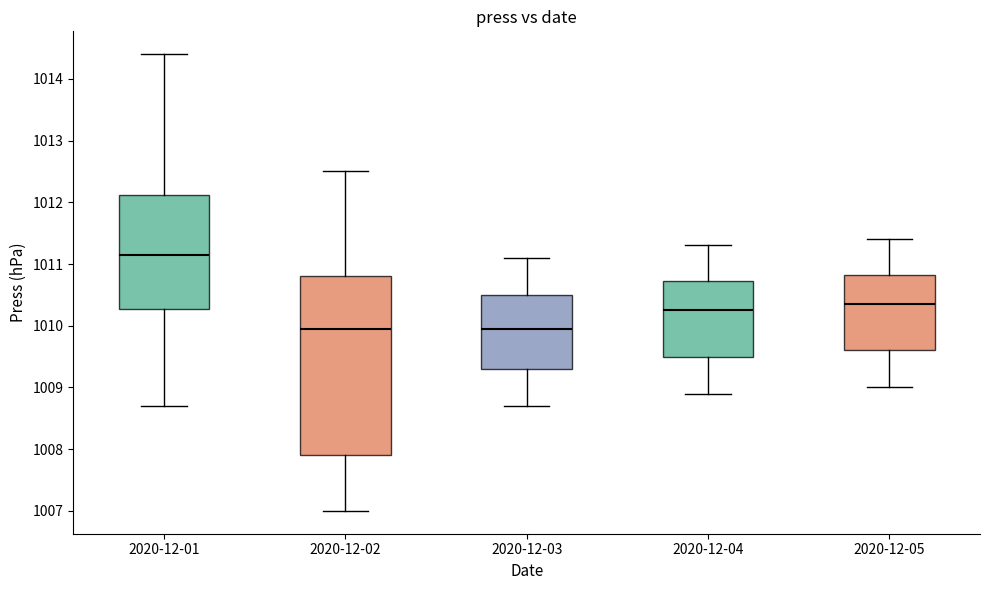

Which box has the highest median line?

2020-12-01